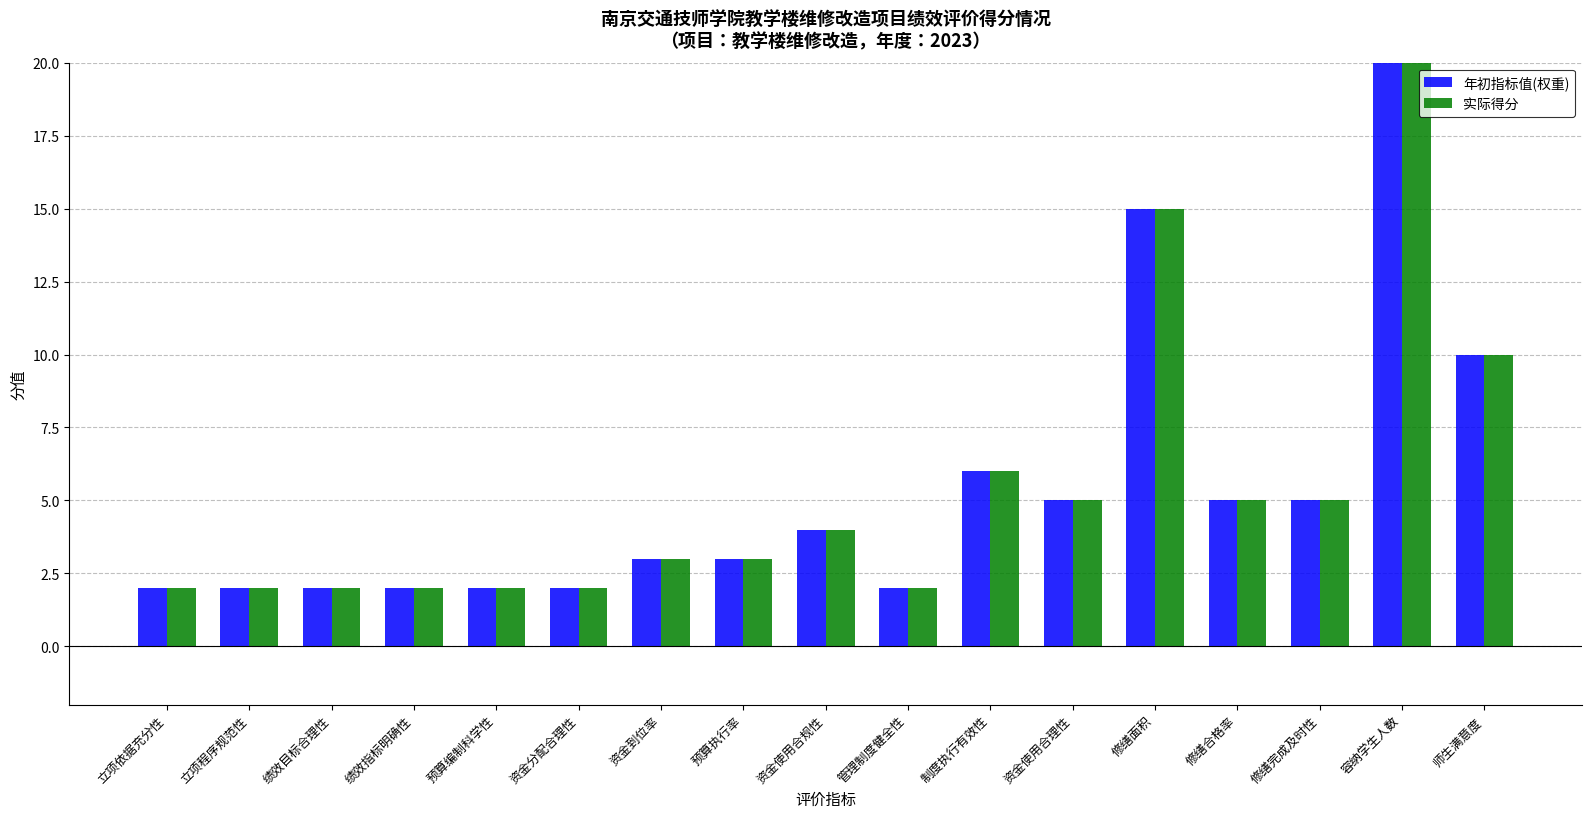

Which series has the largest total across all categories?

年初指标值(权重)